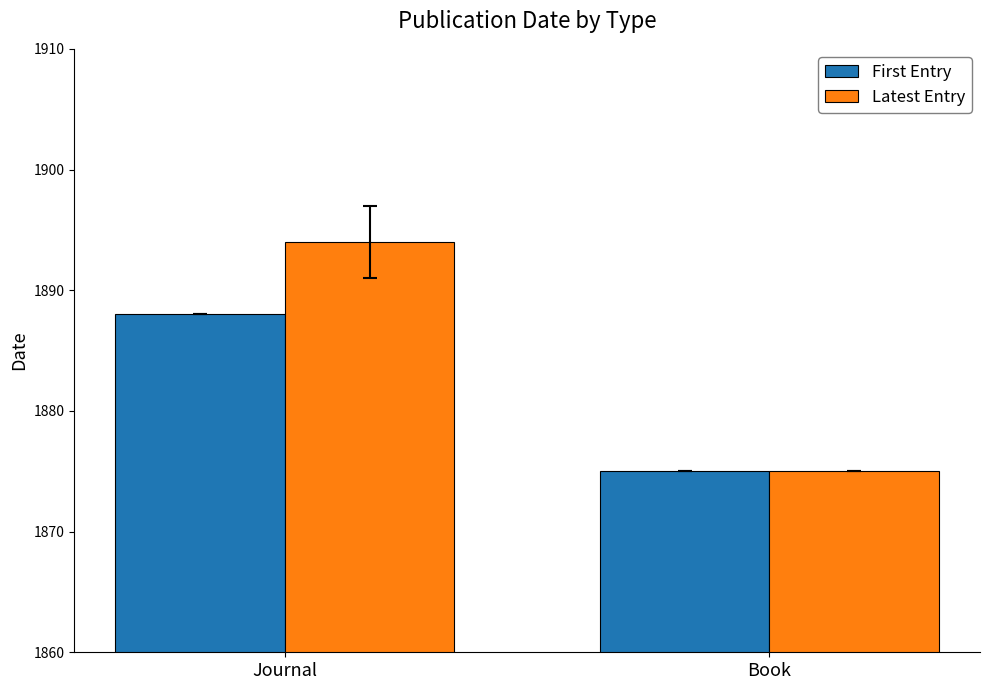

What is the value of the Latest Entry bar at the 1st from the left?

1894